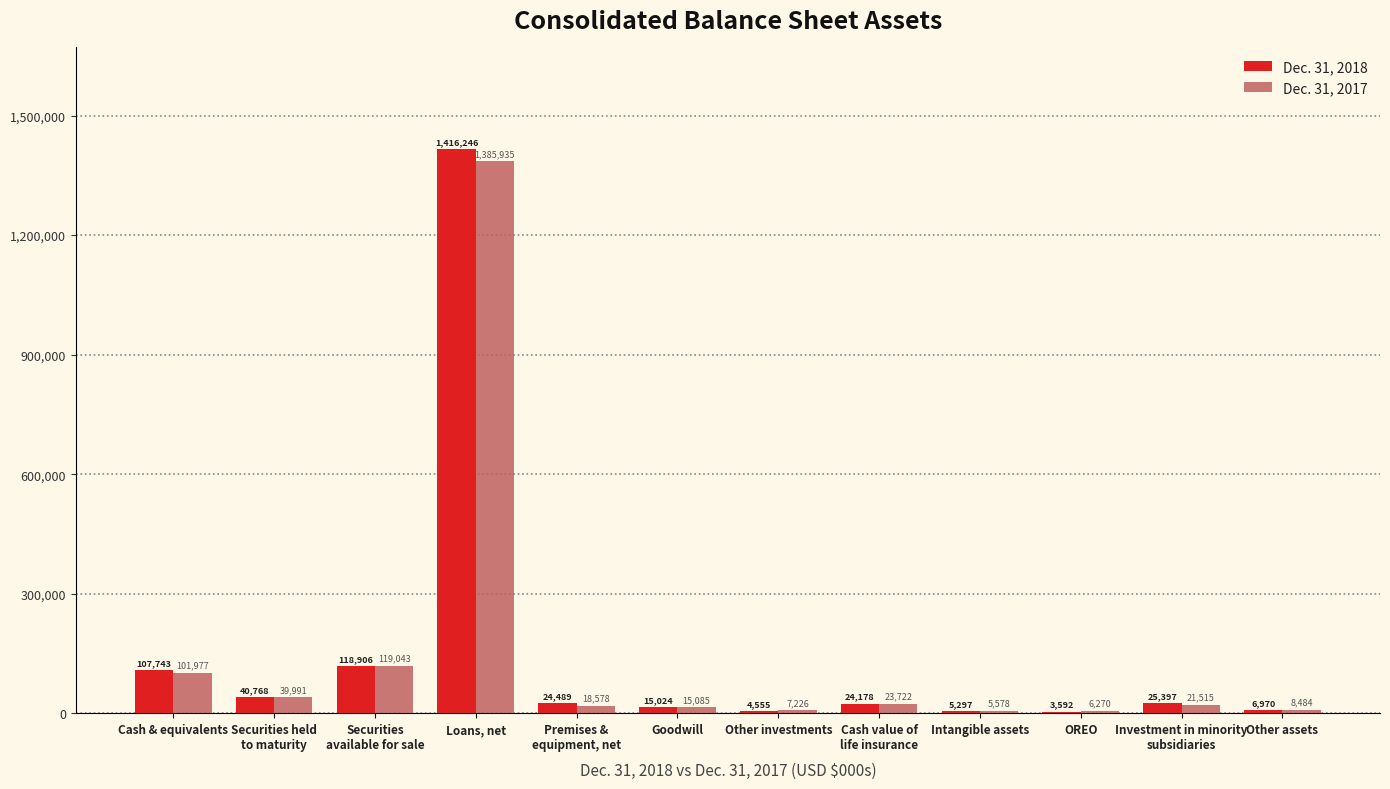

Is the value of Dec. 31, 2018 at Cash & equivalents greater than the value of Dec. 31, 2017 at Intangible assets?

Yes